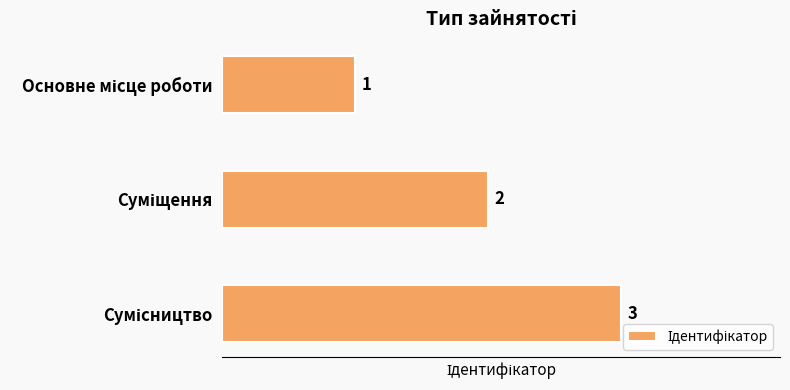

What is the maximum value shown in the chart?

3